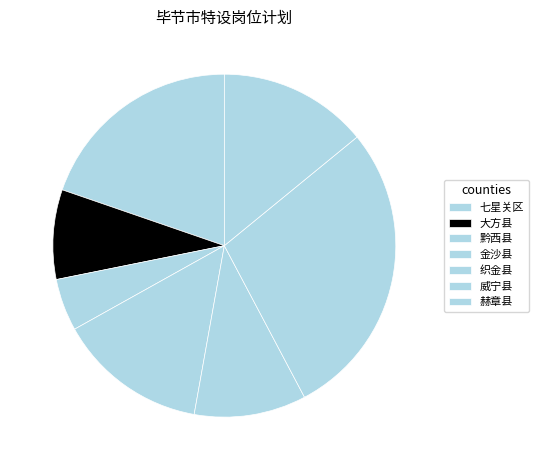

Rank the categories by value from lowest to highest.

黔西县, 大方县, 织金县, 金沙县, 赫章县, 七星关区, 威宁县